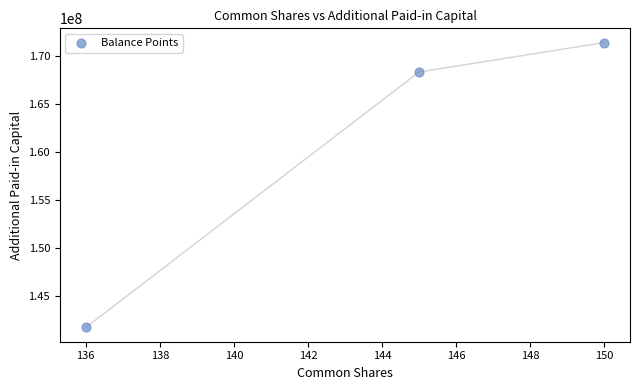

What Y value in the scatter plot is closest to 156554946?

168317210